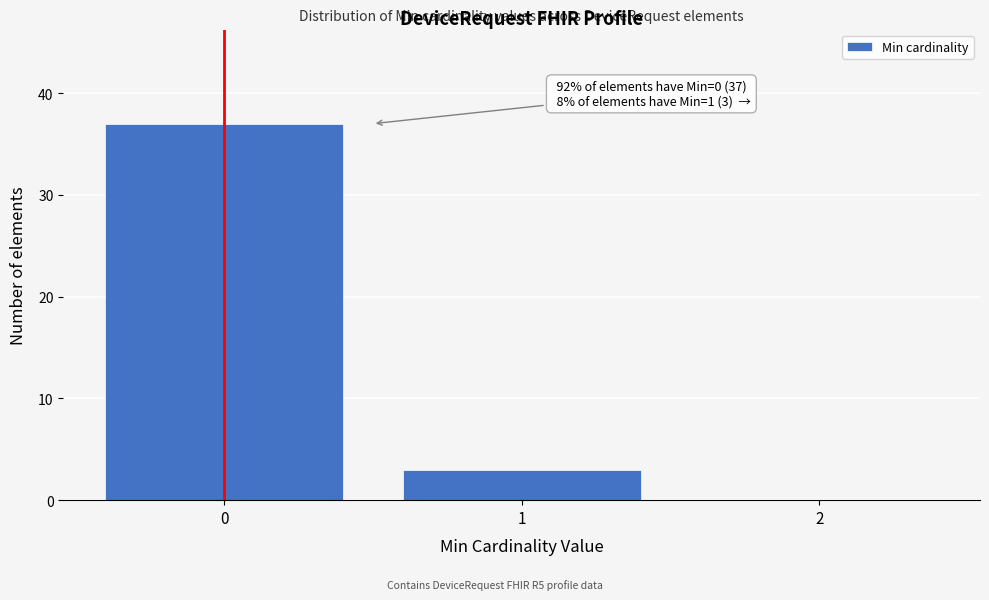

Which range on the x-axis has the tallest bar?

-0.5 to 0.5